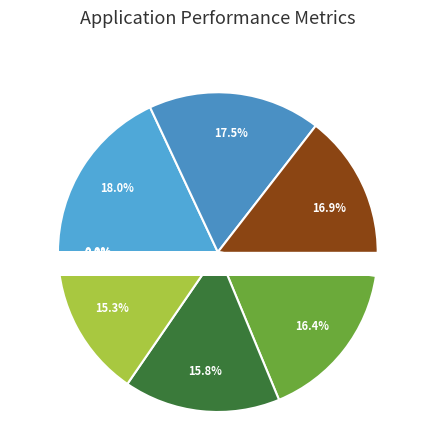

Does any single category account for the majority?

No